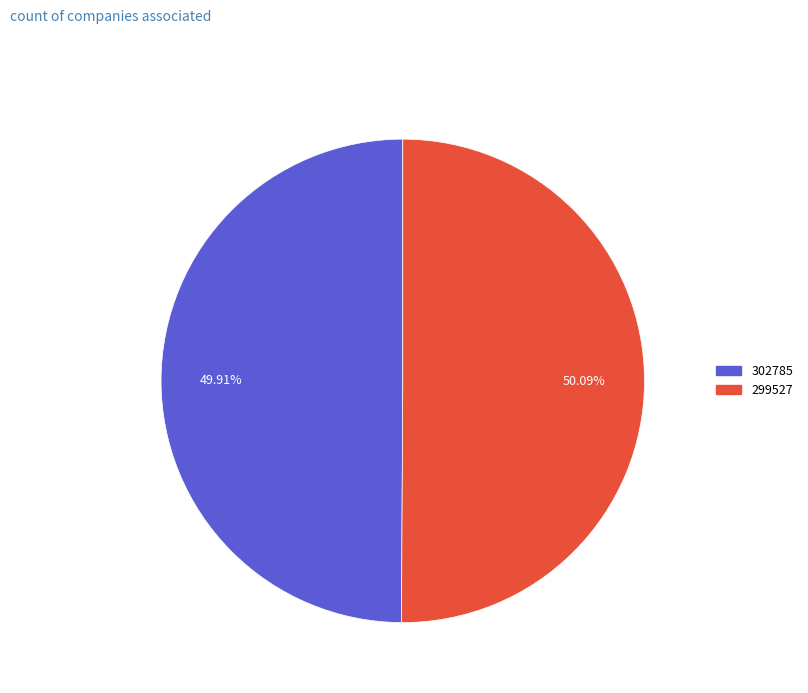

What portion of the pie excludes 302785?

50.1%